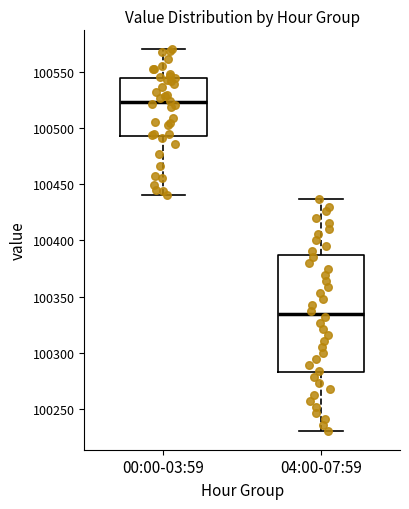

Reading left to right, transcribe this box plot: for each box, give where its median line is, the range the box spans, and where its two whiskers end, as read against the y-axis. The values are not printed on the chart, so give them approximately, as read against the axis.

00:00-03:59: median 100525, box 100495 to 100545, whiskers 100440 to 100570
04:00-07:59: median 100335, box 100285 to 100385, whiskers 100230 to 100435